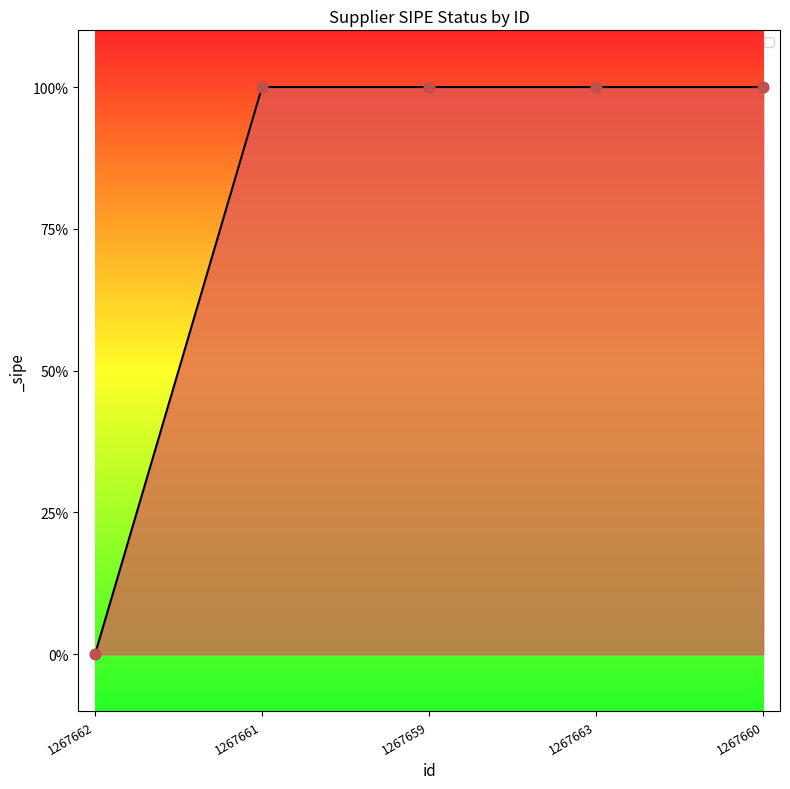

Does the chart have visible grid lines?

No